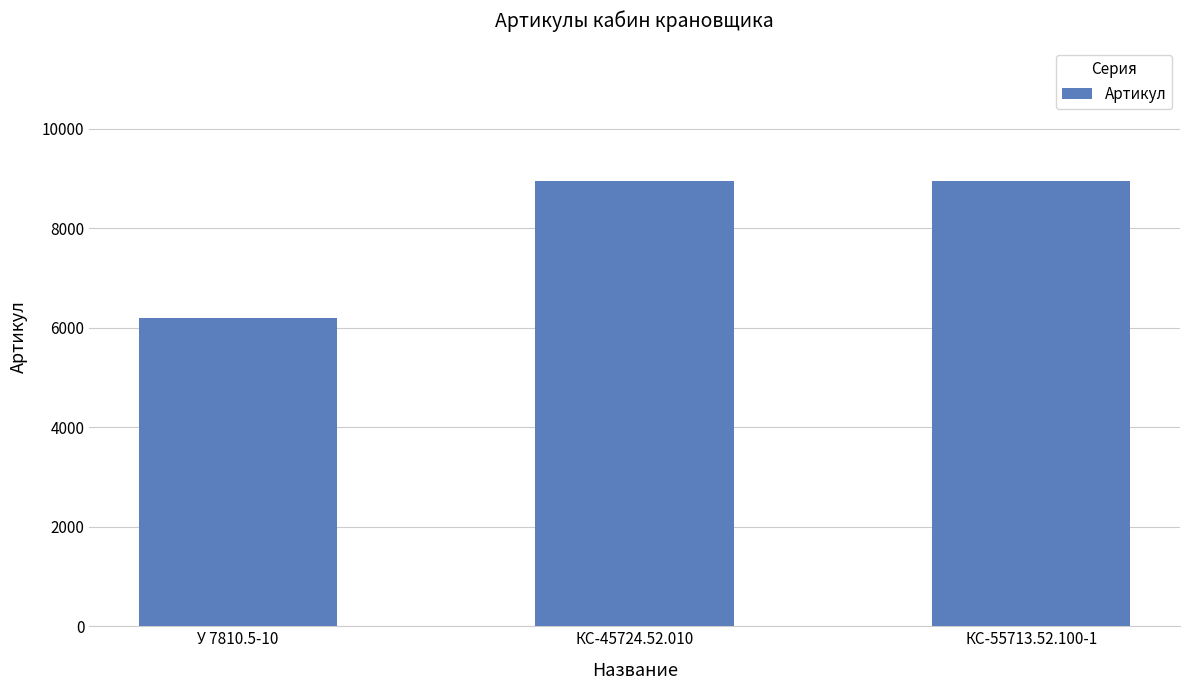

How many bars are there in total?

3